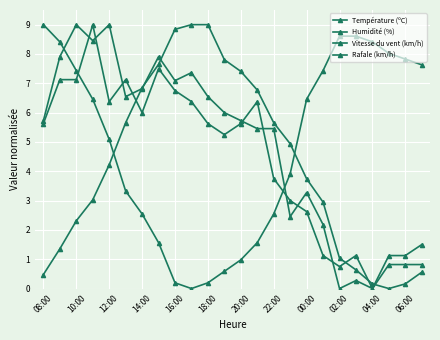

How many values in the Humidité (%) series are below 6?

12